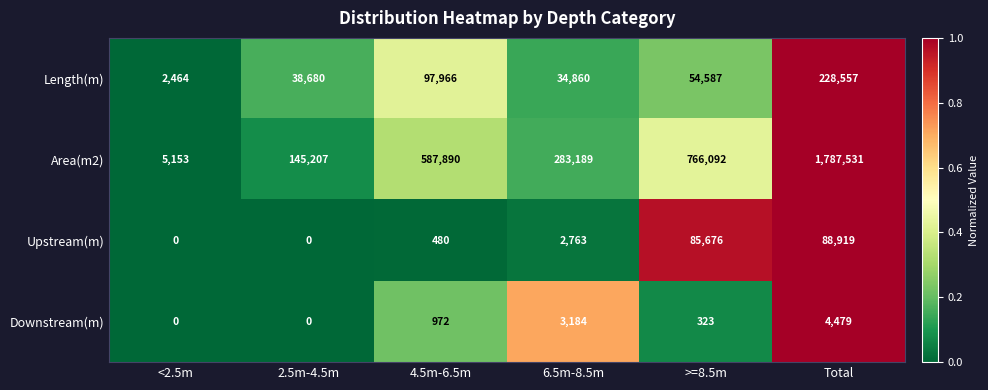

Reading left to right, extract all data points from this chart.

Length(m): 2464	38680	97966	34860	54587	228557
Area(m2): 5153	145207	587890	283189	766092	1787531
Upstream(m): 0	0	480	2763	85676	88919
Downstream(m): 0	0	972	3184	323	4479